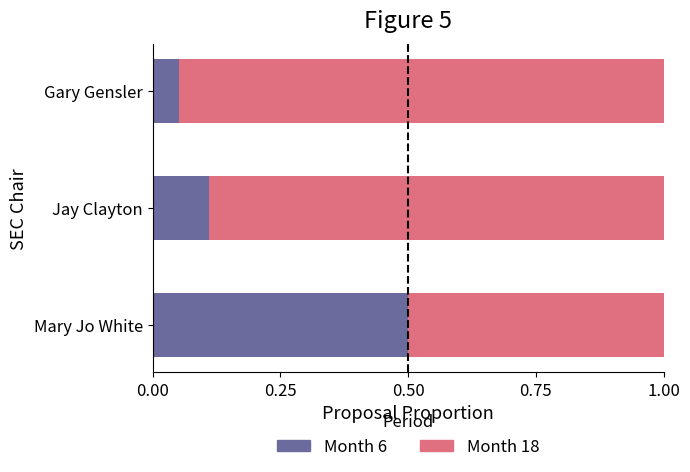

What is the difference between the maximum and minimum values in the Month 6 series?

0.4